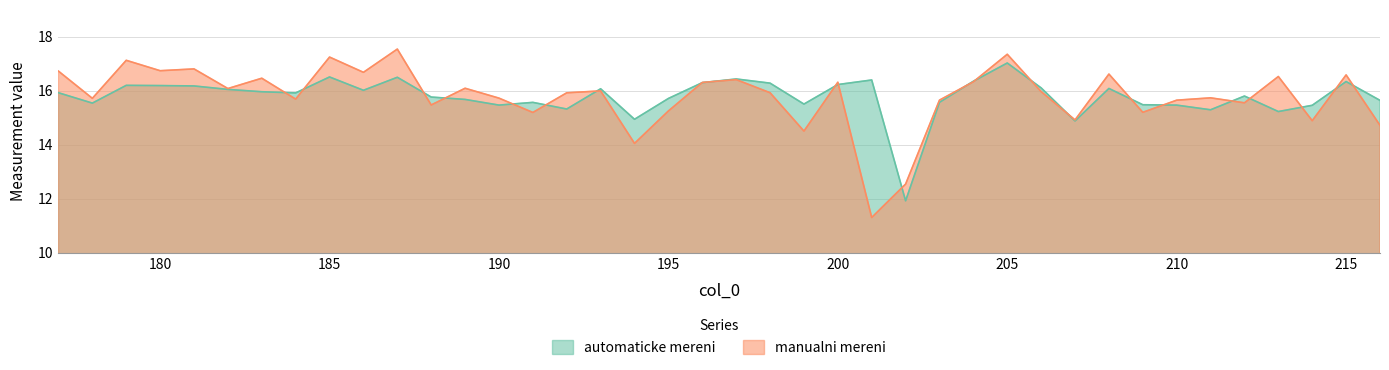

Where is the first local minimum for automaticke mereni?

178